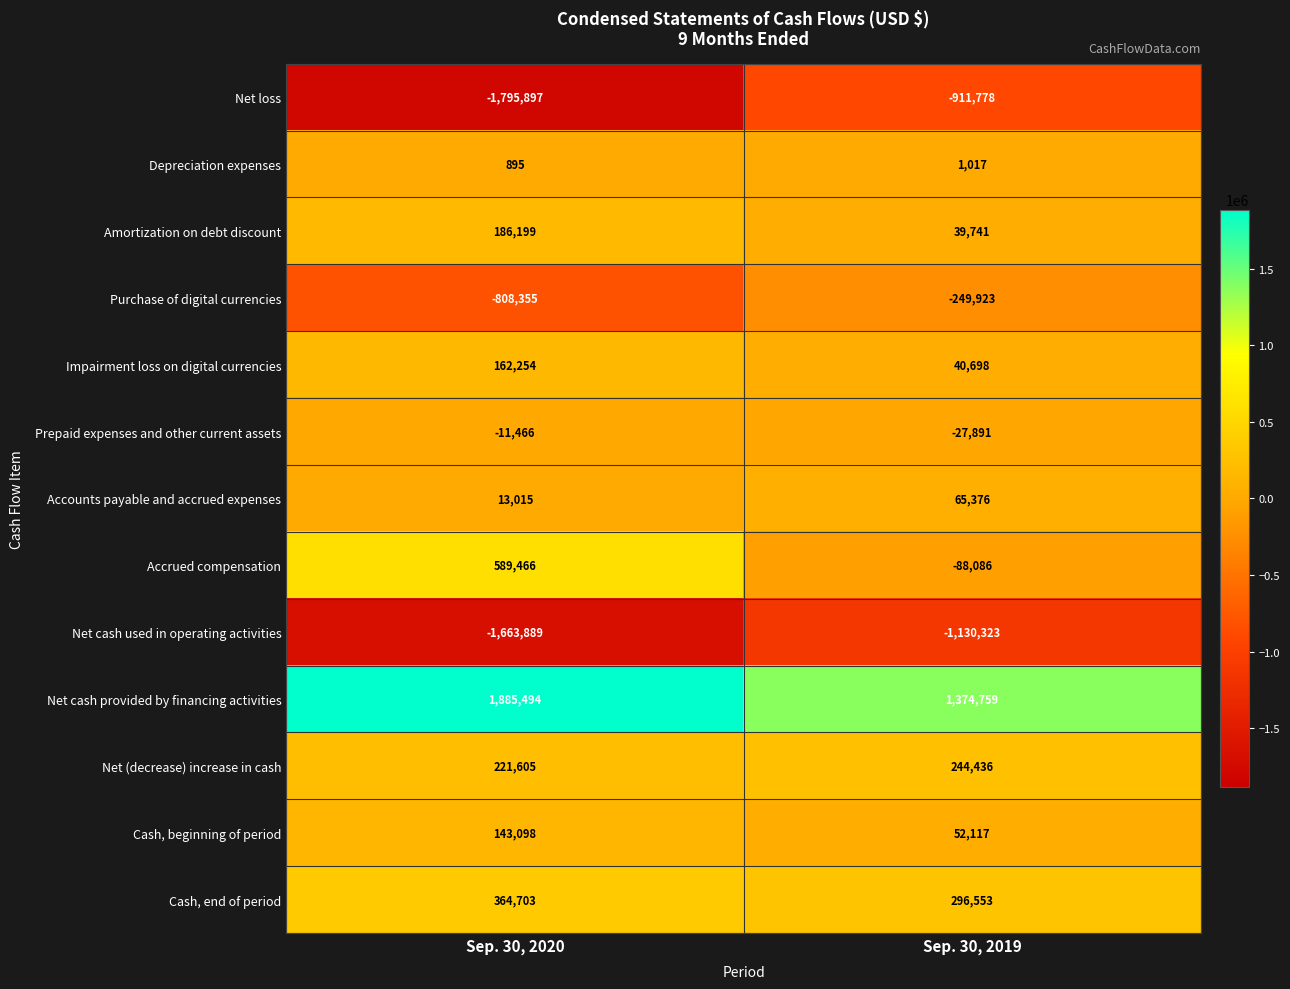

At which category does the chart reach its peak across all series?

Sep. 30, 2020